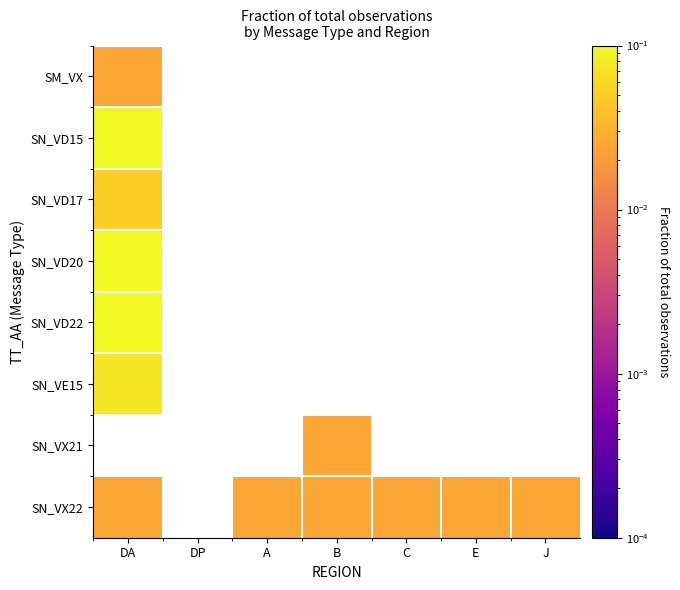

Which category has the lowest value across all series?

DA